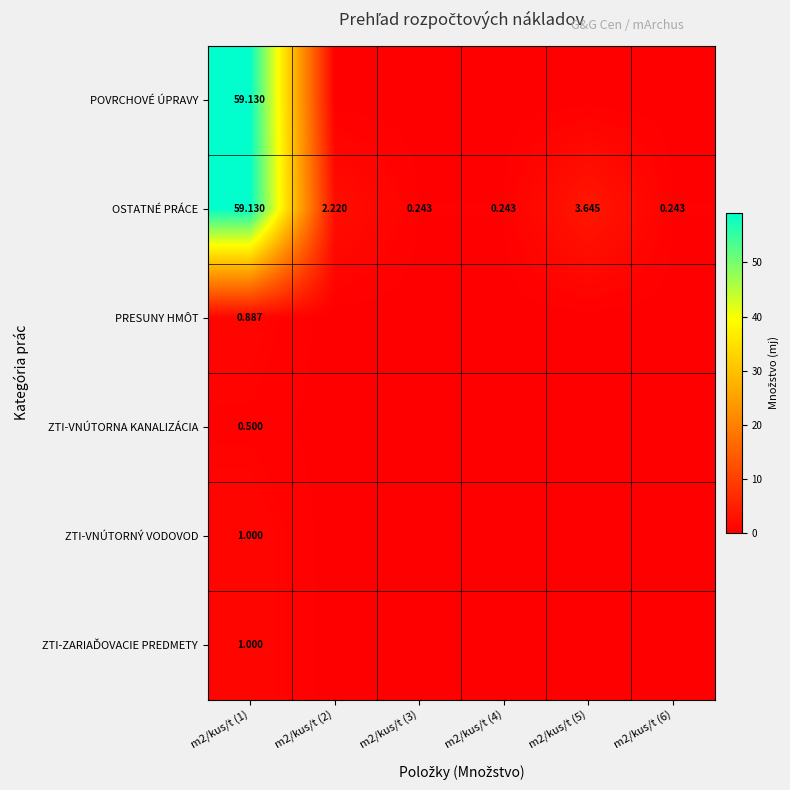

The ZTI-VNÚTORNA KANALIZÁCIA series shows 0.0 at m2/kus/t (4). True or false?

True